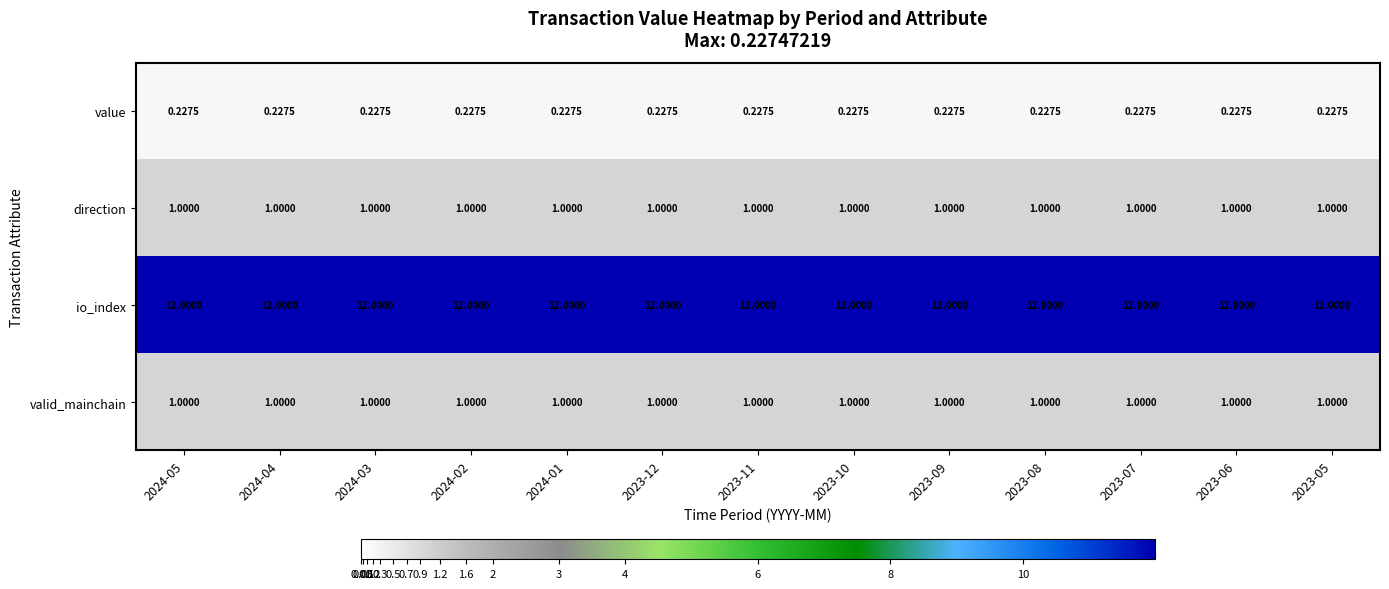

Count the number of categories in the chart.

13